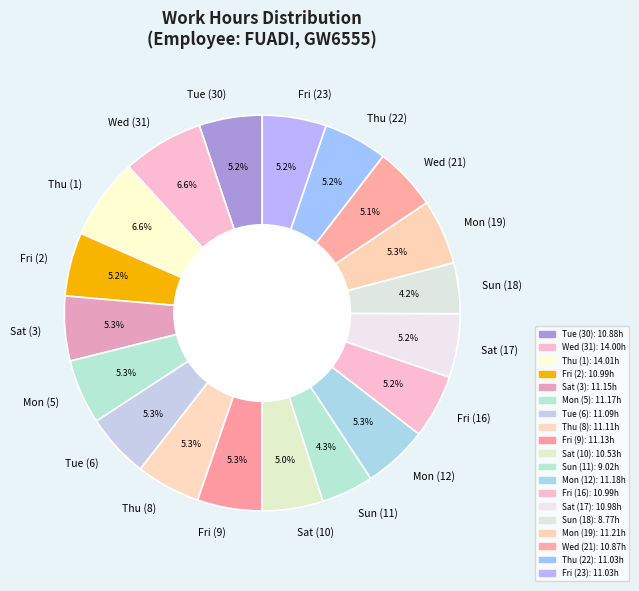

Count the number of slices in the pie.

19